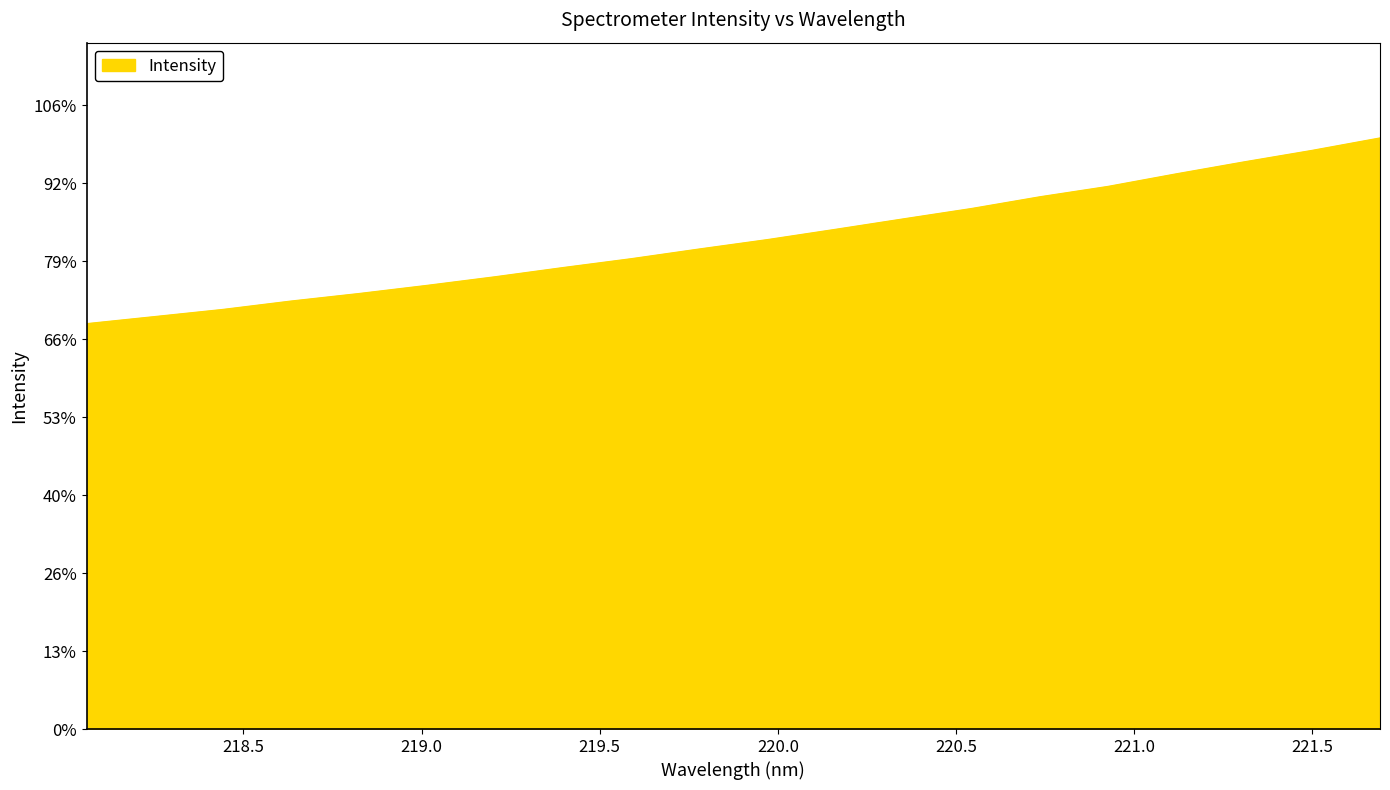

Does the chart have visible grid lines?

No